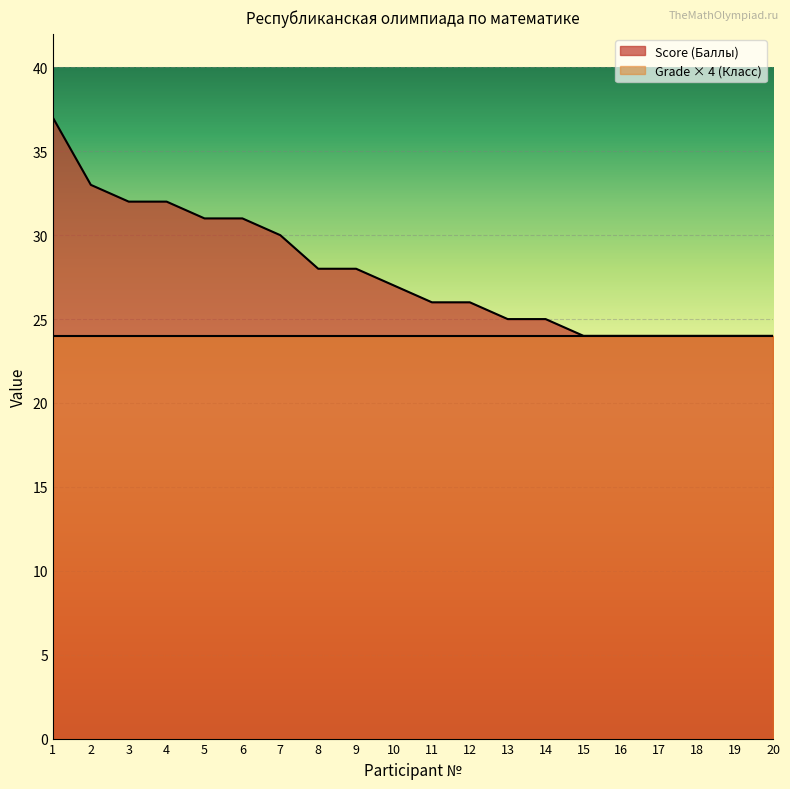

The chart shows a value of 33 at 2. True or false?

True